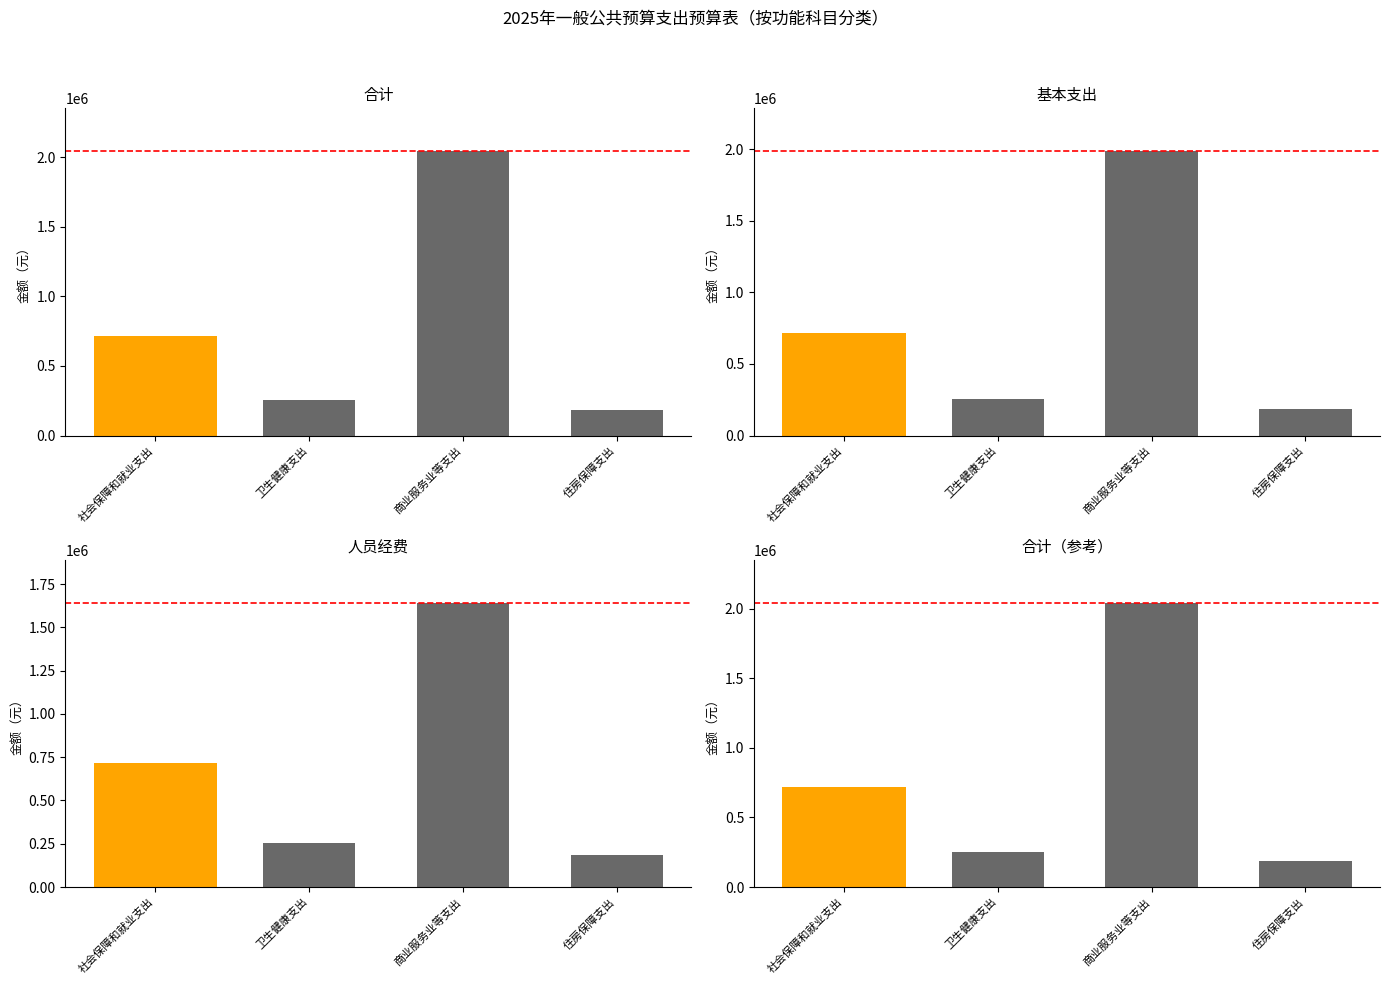

What is the approximate value of 人员经费 at 住房保障支出?

184728.0